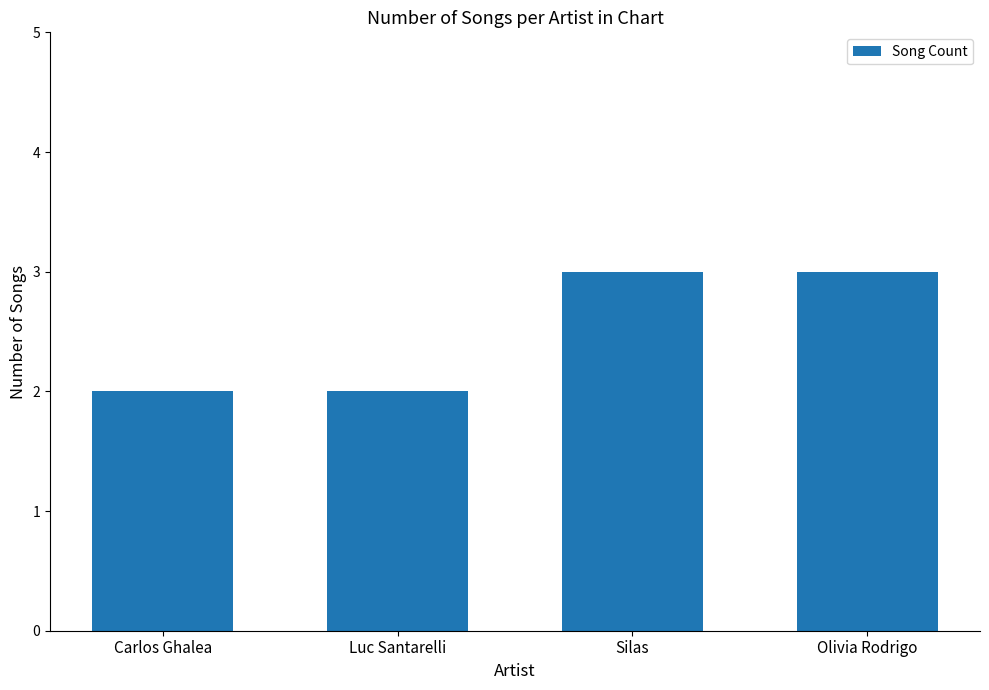

What is the sum of all values?

10